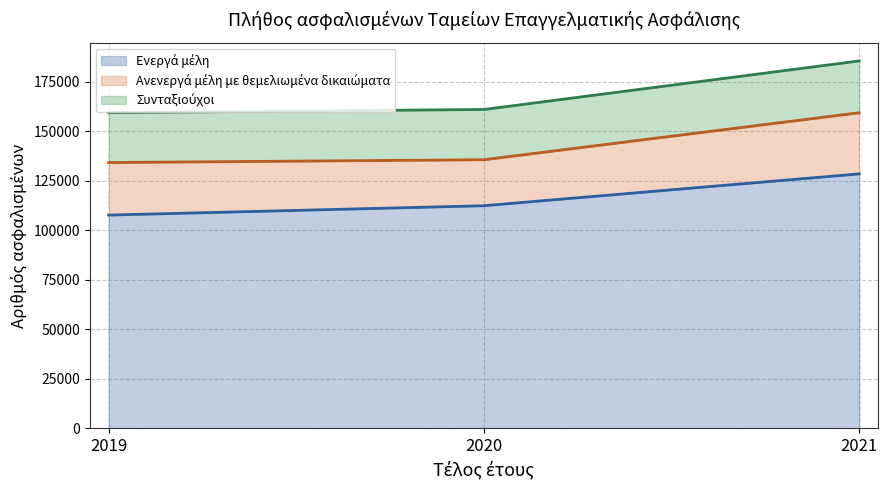

What is the value of the Συνταξιούχοι point at the 1st from the left?

159287